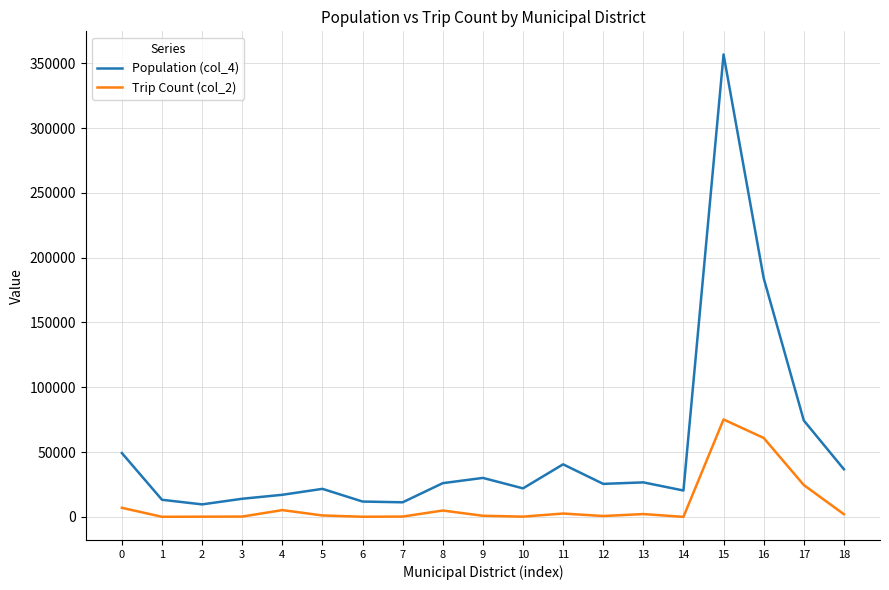

True or false: Population (col_4) has more than 2 points higher than both neighbors.

True